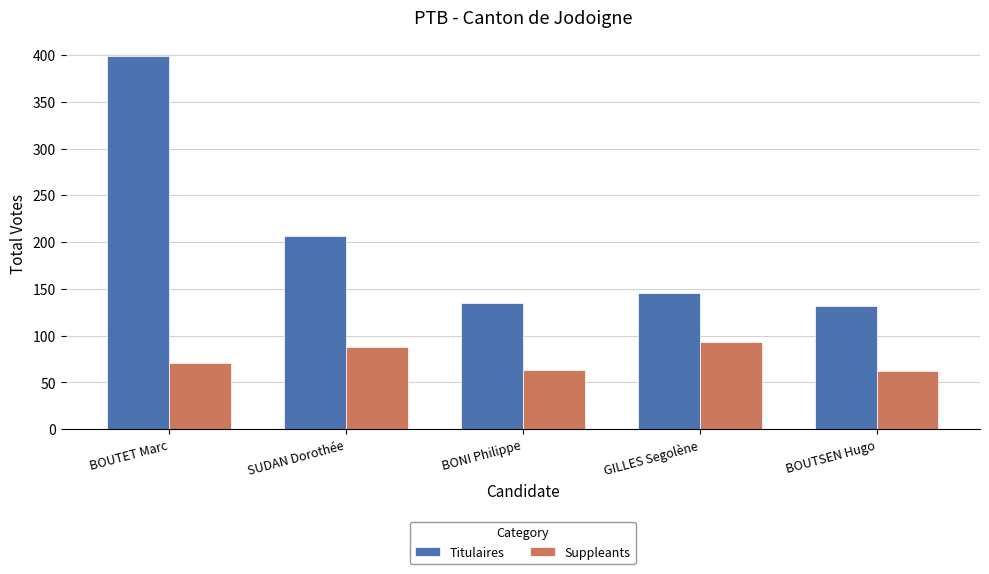

What is the spread (max minus min) of values at GILLES Segolène?

53